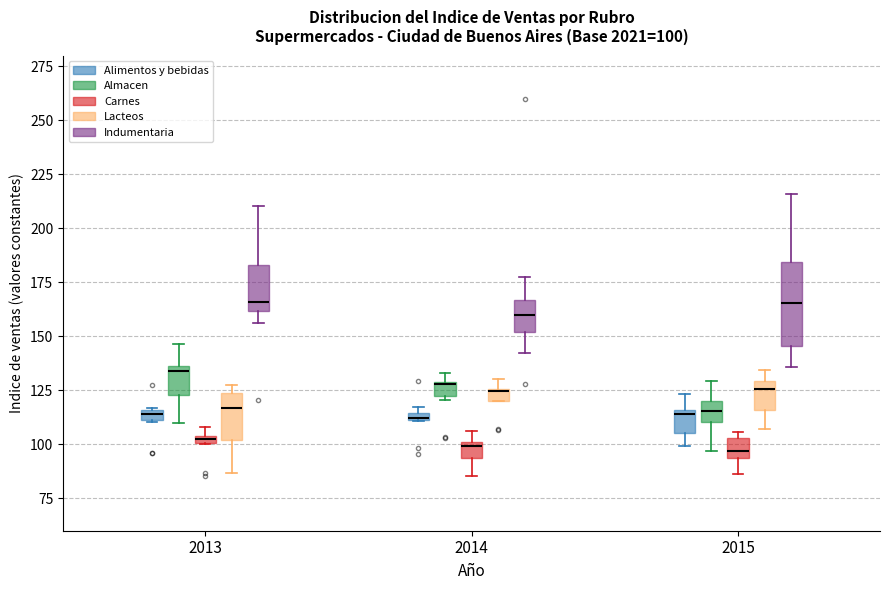

Comparing the boxes themselves (not the whiskers), which one is the tallest?

2015 (Indumentaria)